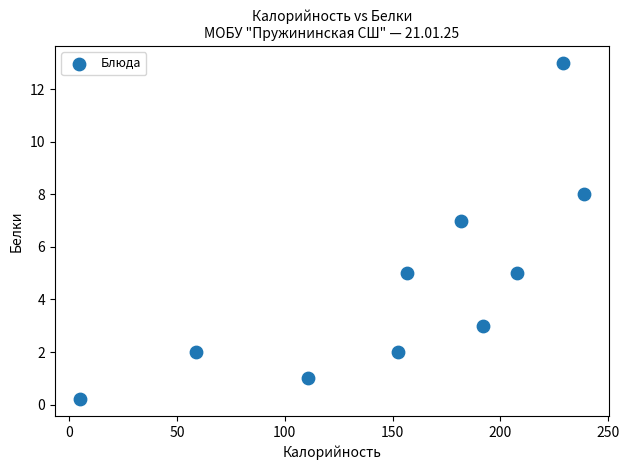

What is the average X value?

153.3